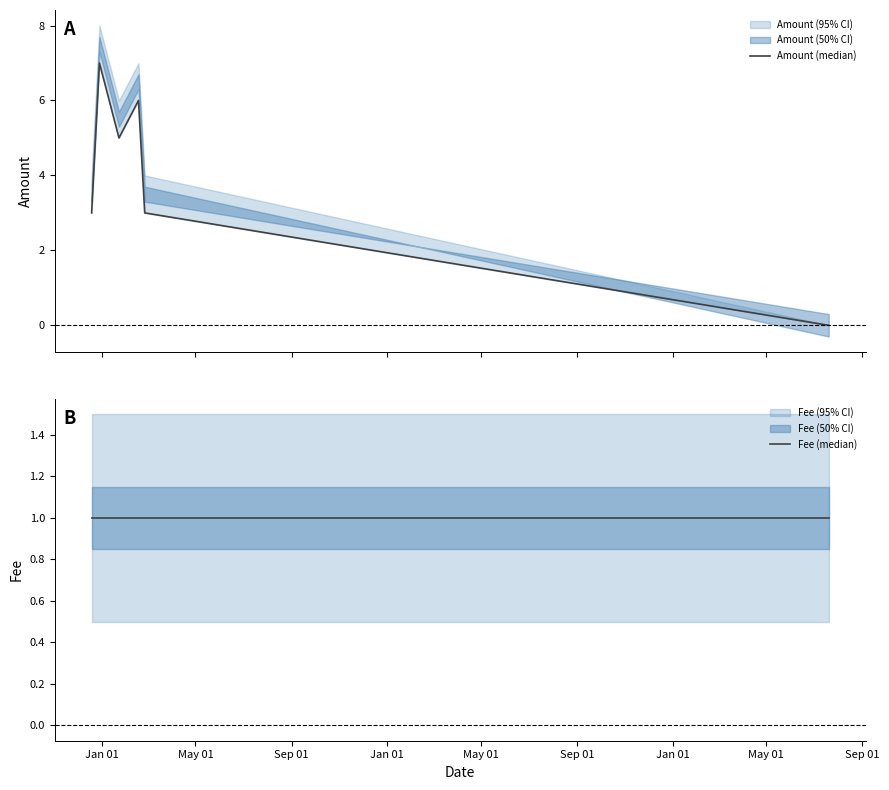

Rank the categories by Fee (median) value from lowest to highest.

Jan 01, May 01, Sep 01, Jan 01, May 01, Sep 01